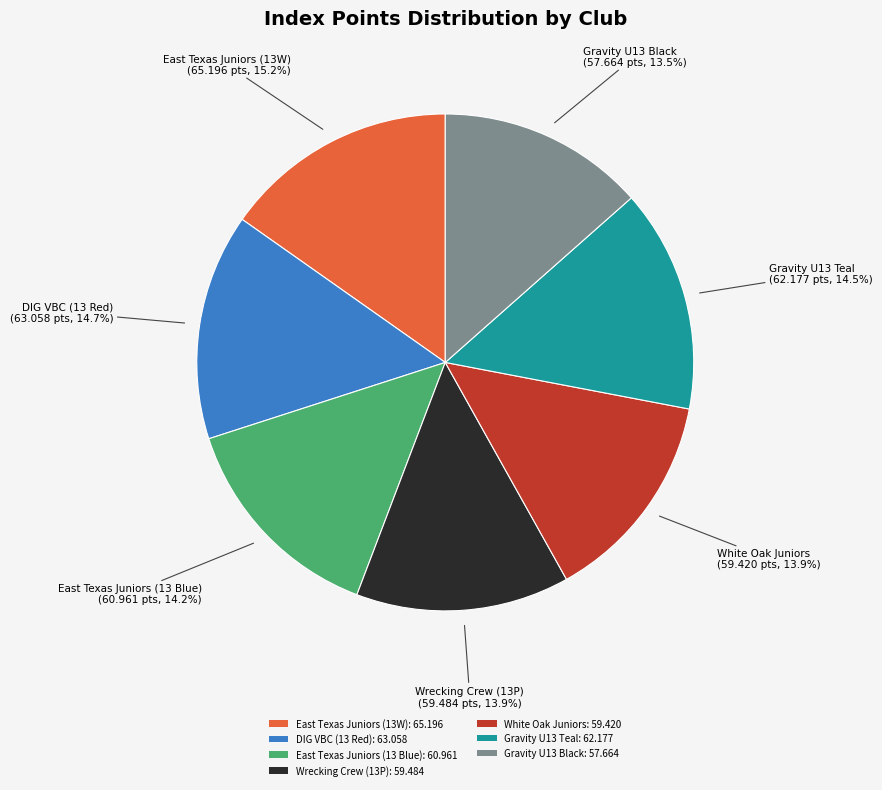

Count the number of slices in the pie.

7